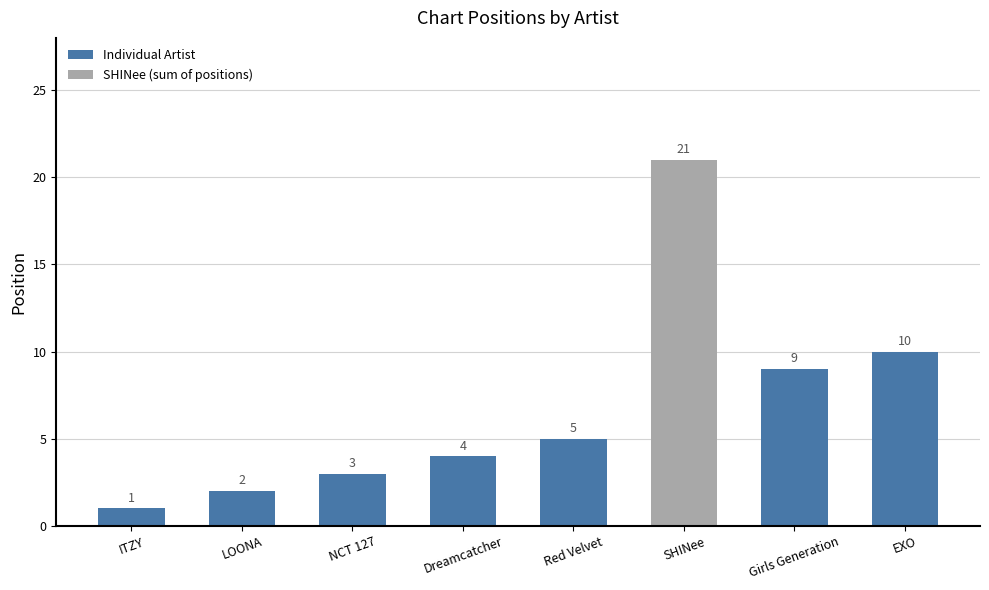

The value at NCT 127 is 3. True or false?

True